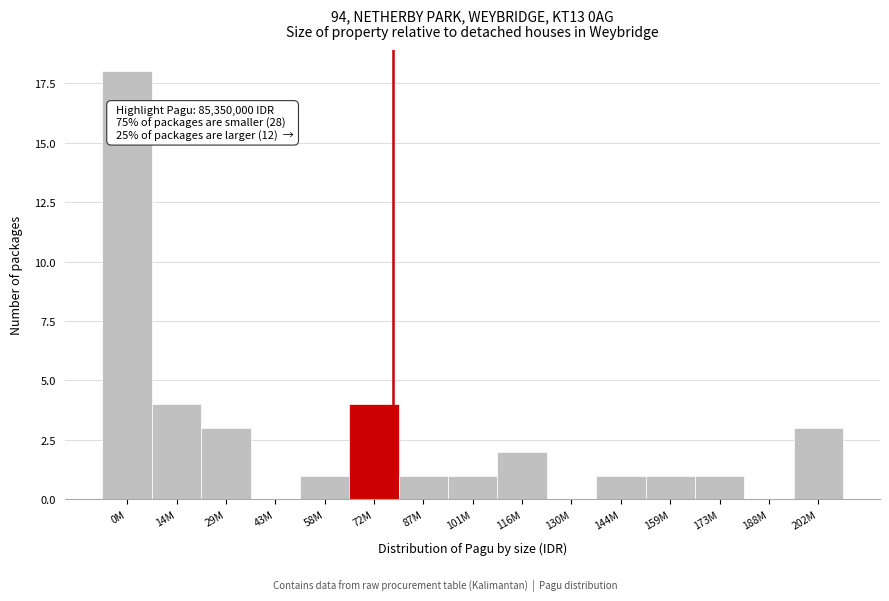

Reading left to right, extract all data points from this chart.

0M=18	14M=4	29M=3	43M=0	58M=1	72M=4	87M=1	101M=1	116M=2	130M=0	144M=1	159M=1	173M=1	188M=0	202M=3